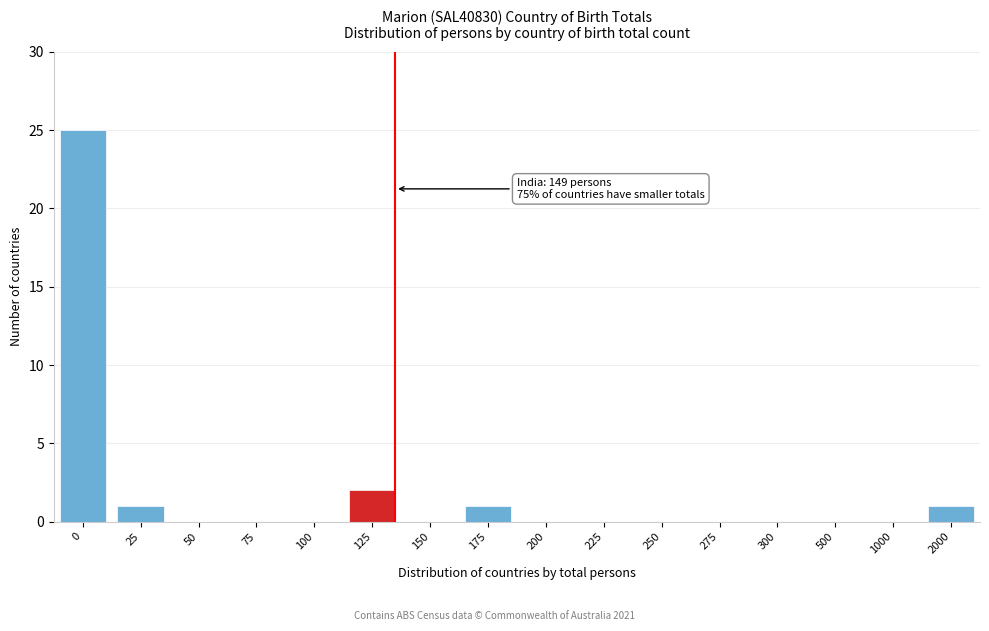

Reading left to right, list all the values displayed in this chart.

0=25	25=1	50=0	75=0	100=0	125=2	150=0	175=1	200=0	225=0	250=0	275=0	300=0	500=0	1000=0	2000=1